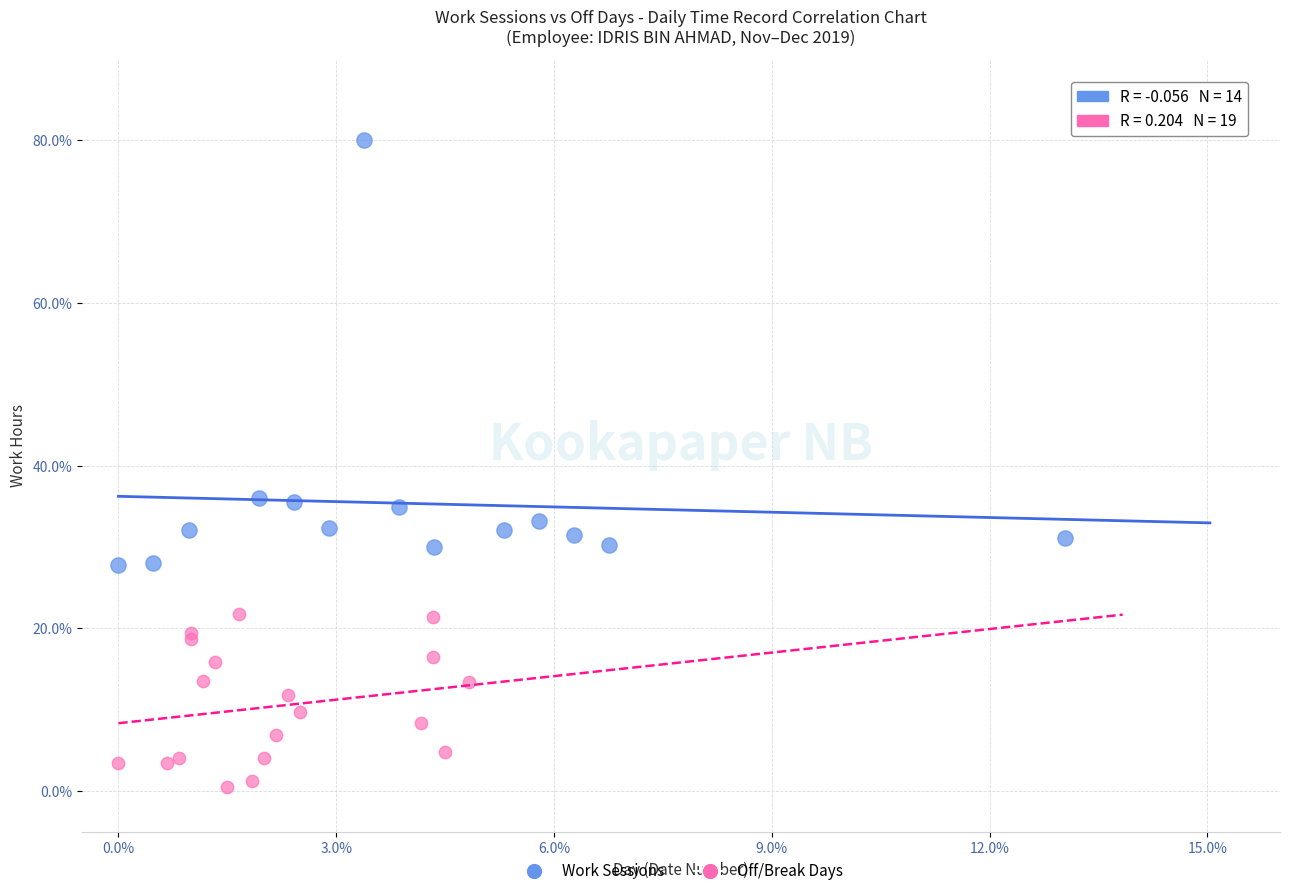

Which series contains the highest Y value?

Work Sessions